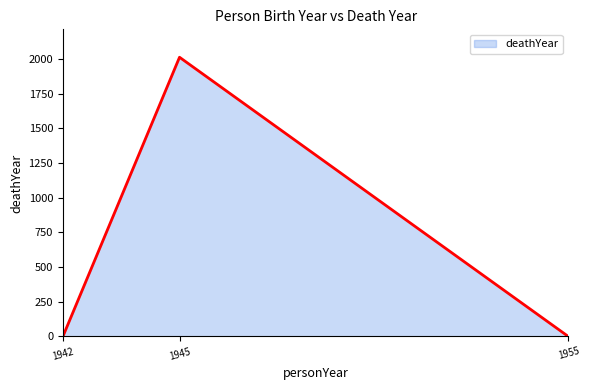

What is the difference between the maximum and minimum values?

2013.0